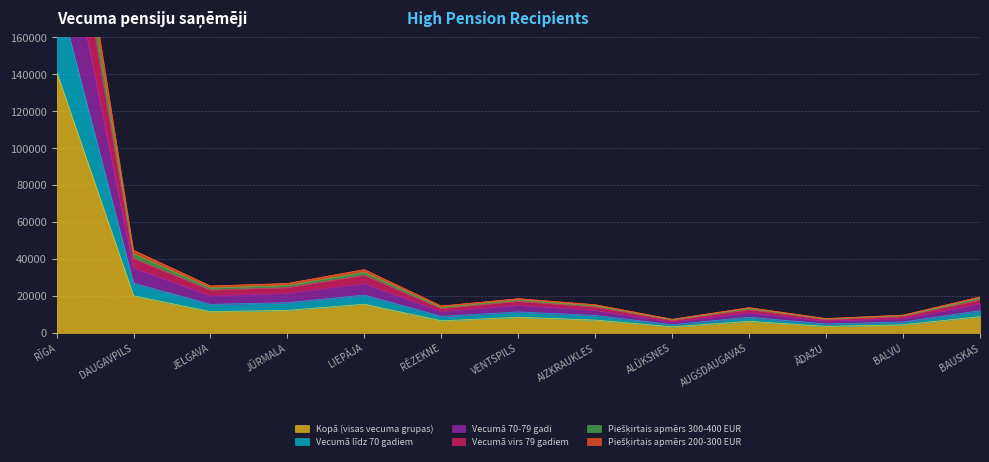

The value of Kopā (visas vecuma grupas) at BALVU is 4417. True or false?

True